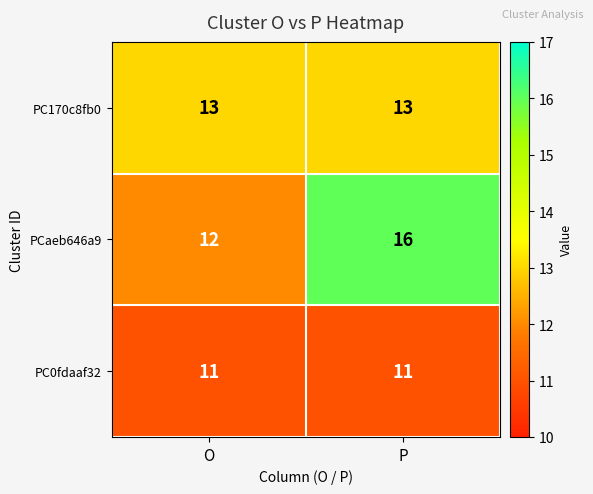

What is the smallest value displayed?

11